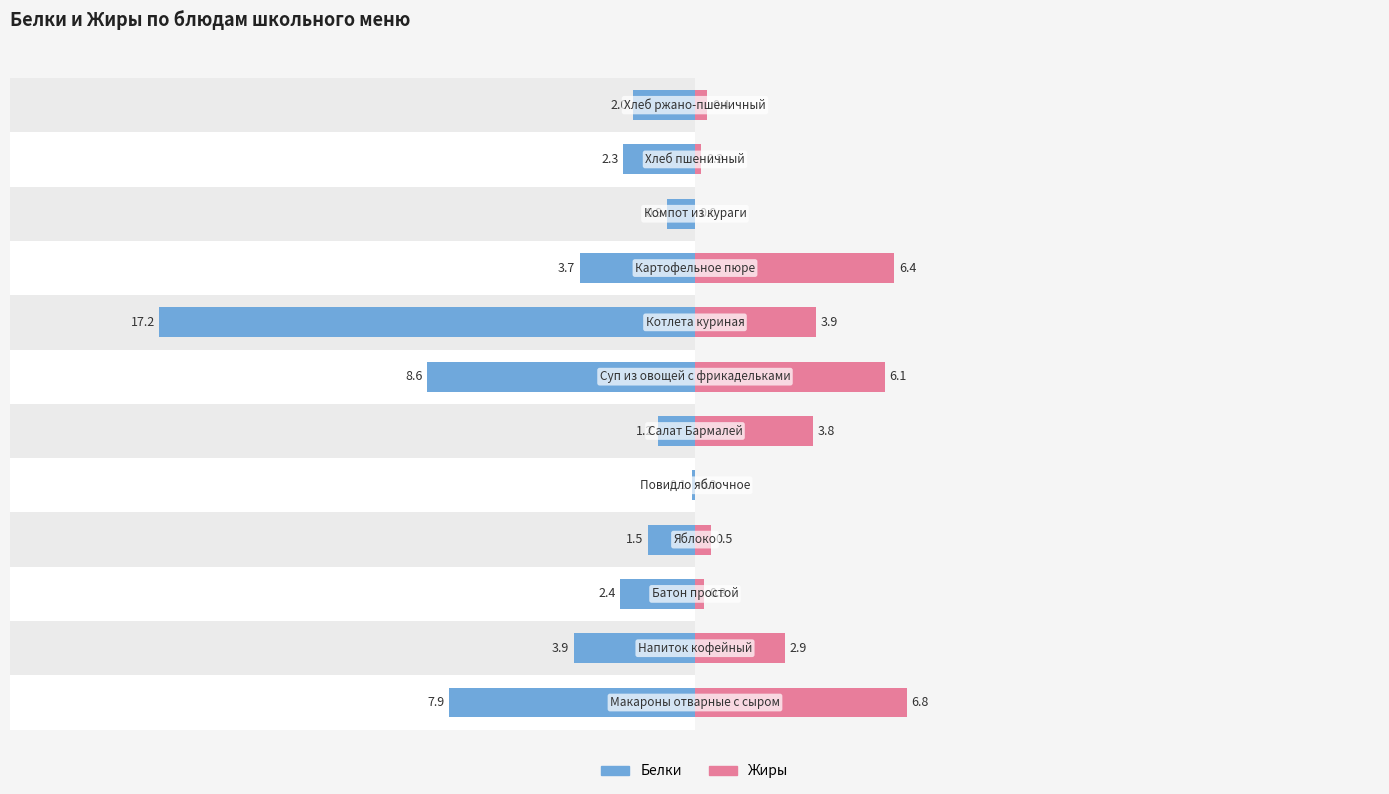

At how many categories does at least one series exceed -3?

12